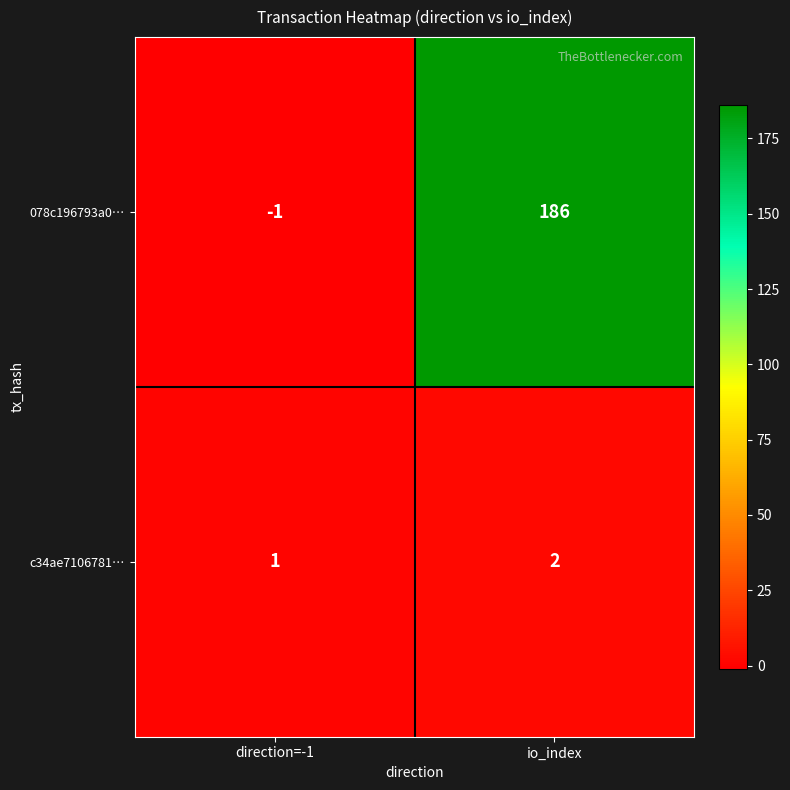

Which series has the largest total across all categories?

078c196793a0…